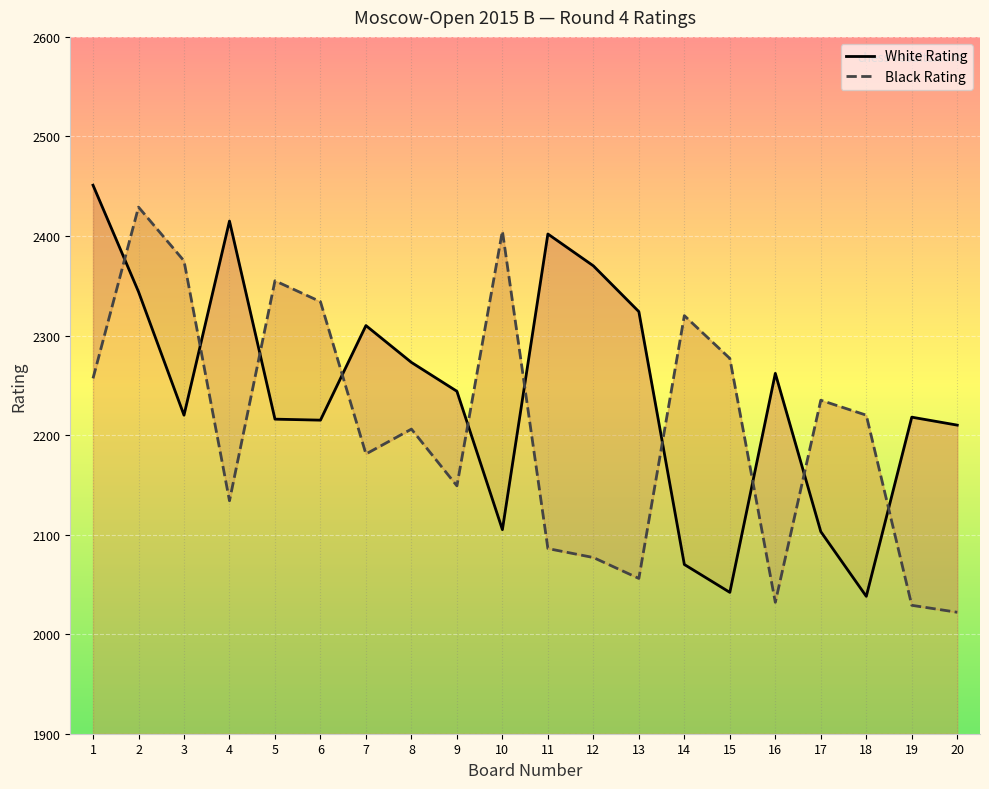

What is the value of the Black Rating point at the 13th from the left?

2056